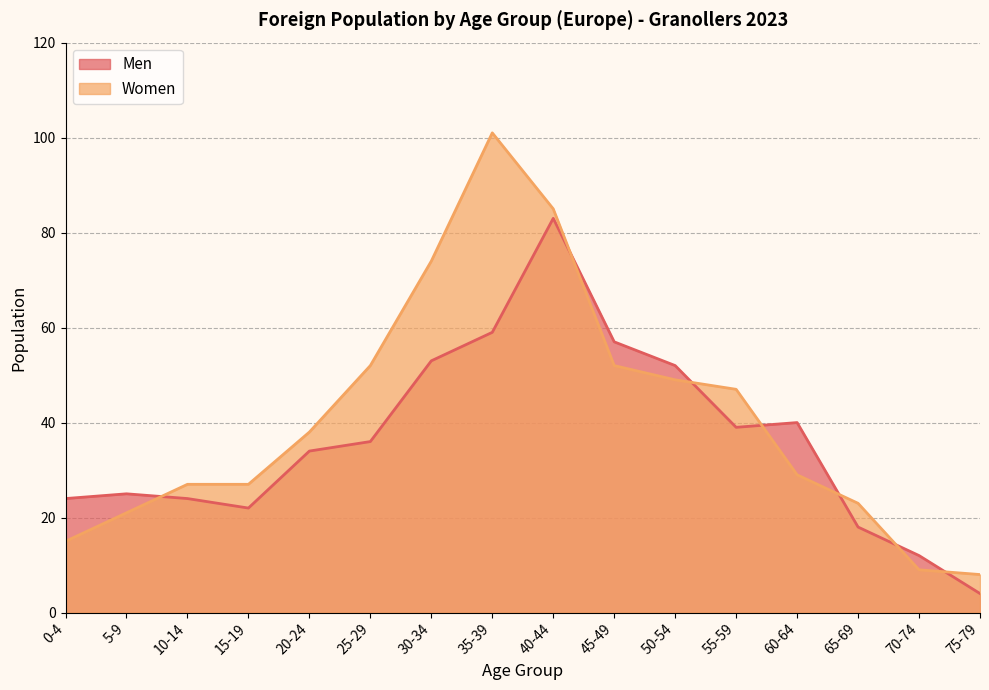

Does the chart have visible grid lines?

Yes